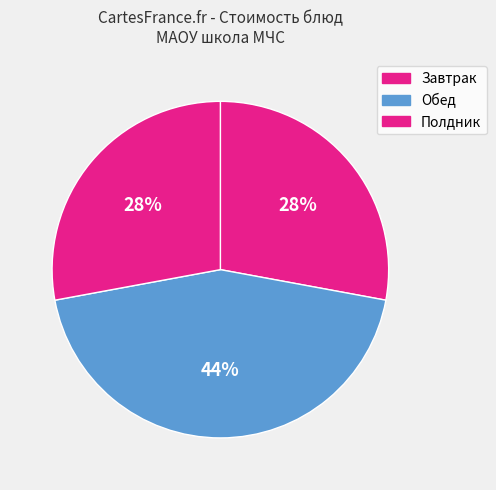

Which slice is the largest?

Обед